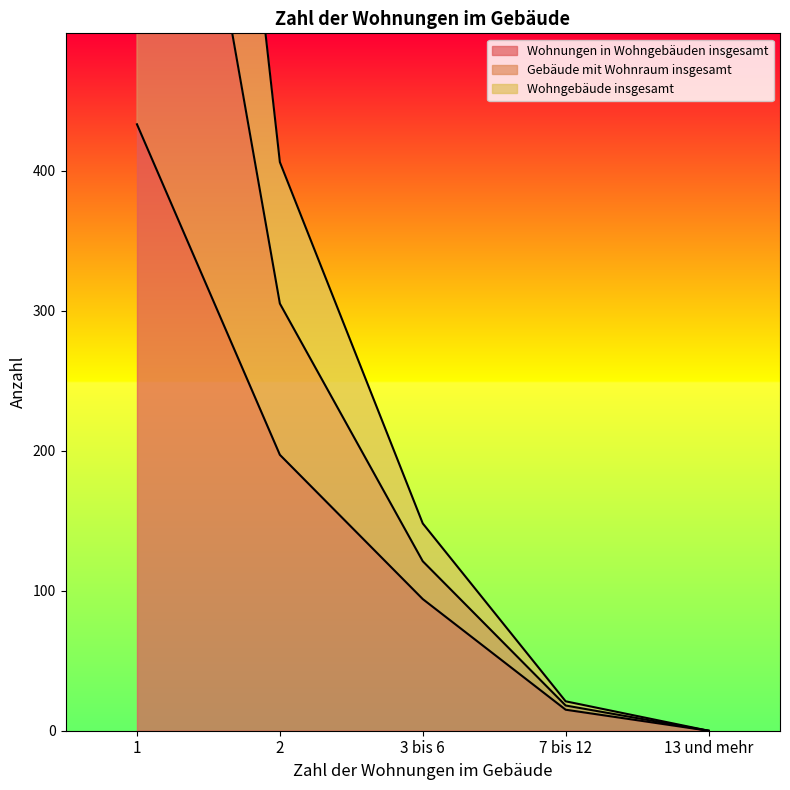

The value of Gebäude mit Wohnraum insgesamt at 7 bis 12 is 21. True or false?

True